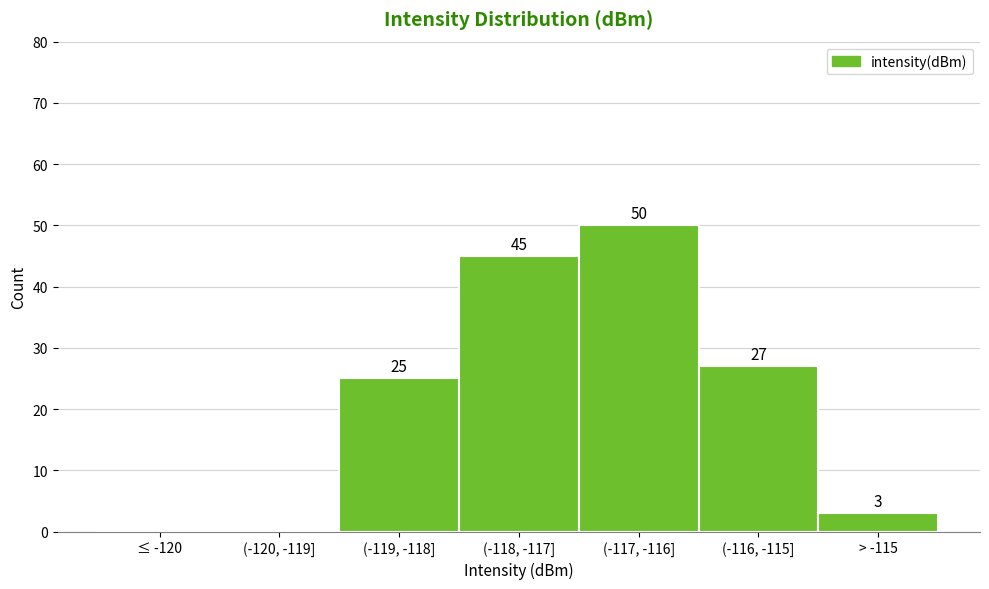

Reading left to right, list all the values displayed in this chart.

≤ -120=0	(-120, -119]=0	(-119, -118]=25	(-118, -117]=45	(-117, -116]=50	(-116, -115]=27	> -115=3